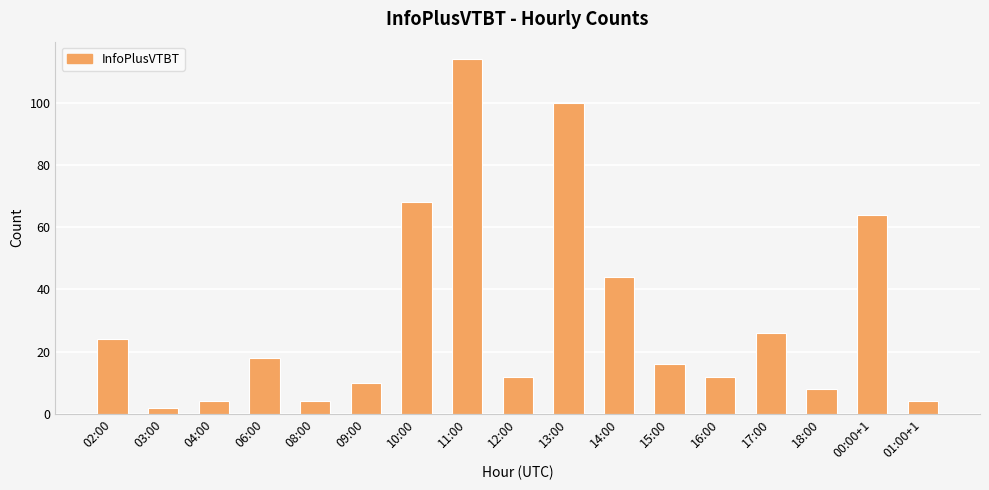

What is the value of the 10th bar from the left?

100